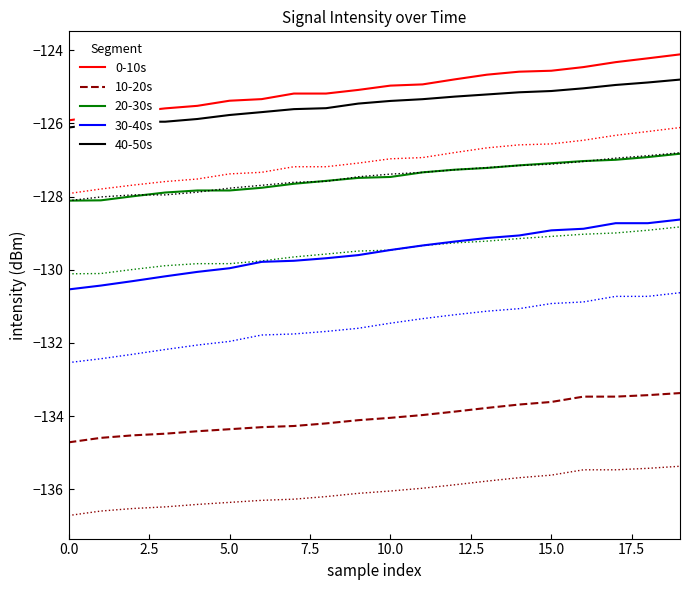

Reading right to left, list all the values displayed in this chart.

0-10s: -124.1	-124.2	-124.3	-124.5	-124.6	-124.6	-124.7	-124.8	-124.9	-125.0	-125.1	-125.2	-125.2	-125.3	-125.4	-125.5	-125.6	-125.7	-125.8	-125.9
10-20s: -133.4	-133.4	-133.5	-133.5	-133.6	-133.7	-133.8	-133.9	-134.0	-134.0	-134.1	-134.2	-134.3	-134.3	-134.4	-134.4	-134.5	-134.5	-134.6	-134.7
20-30s: -126.8	-126.9	-127.0	-127.0	-127.1	-127.1	-127.2	-127.3	-127.3	-127.5	-127.5	-127.6	-127.7	-127.8	-127.8	-127.8	-127.9	-128.0	-128.1	-128.1
30-40s: -128.6	-128.7	-128.7	-128.9	-128.9	-129.1	-129.1	-129.2	-129.3	-129.5	-129.6	-129.7	-129.8	-129.8	-130.0	-130.1	-130.2	-130.3	-130.4	-130.5
40-50s: -124.8	-124.9	-125.0	-125.0	-125.1	-125.2	-125.2	-125.3	-125.3	-125.4	-125.5	-125.6	-125.6	-125.7	-125.8	-125.9	-126.0	-126.0	-126.0	-126.1